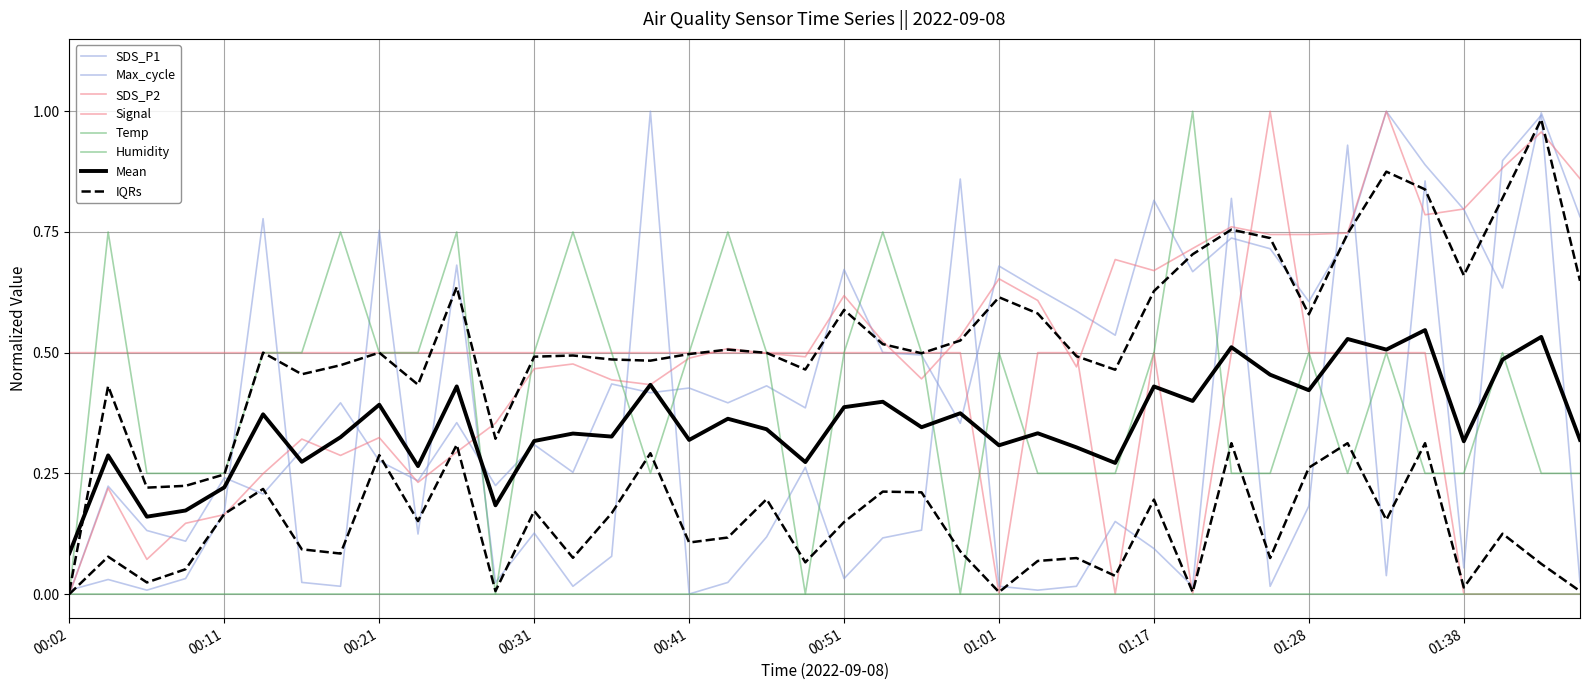

Is it true that SDS_P2 equals 0.3 at 00:19?

True